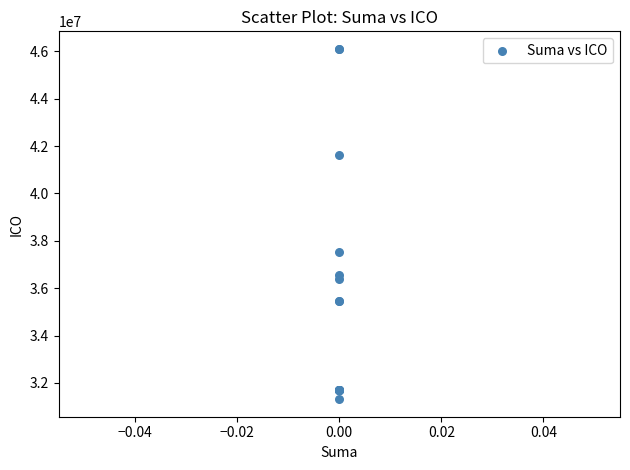

What Y value in the scatter plot is closest to 38709616?

37541722